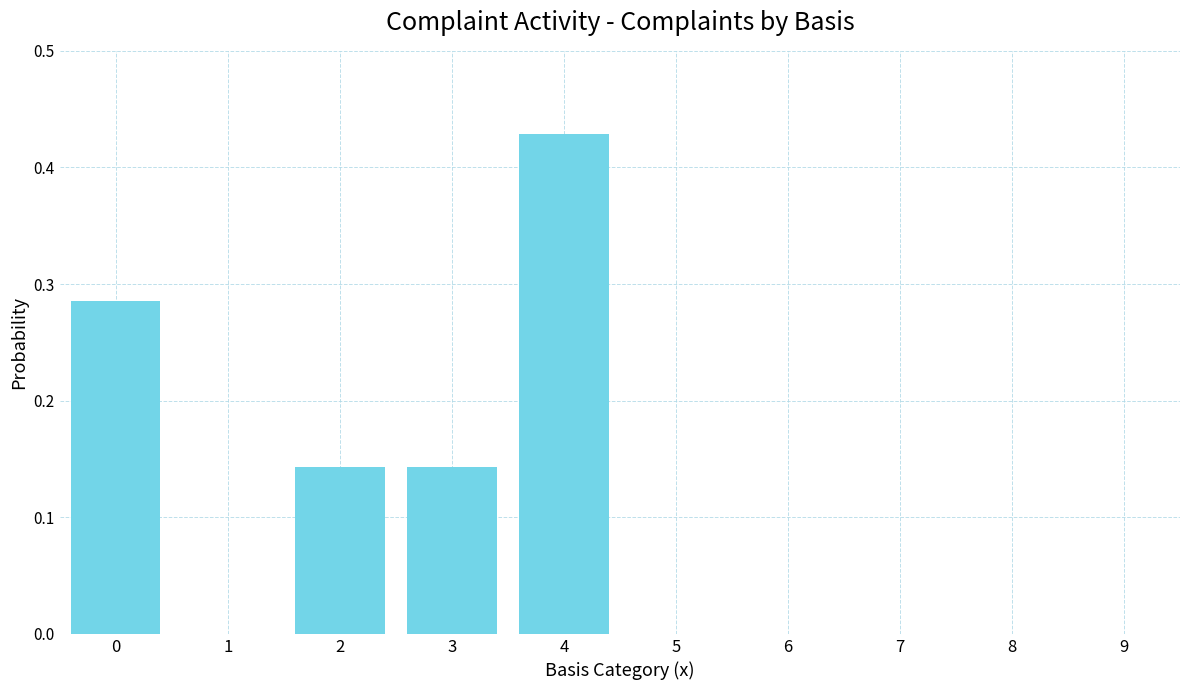

The chart shows a value of 0.3 at 3. True or false?

False